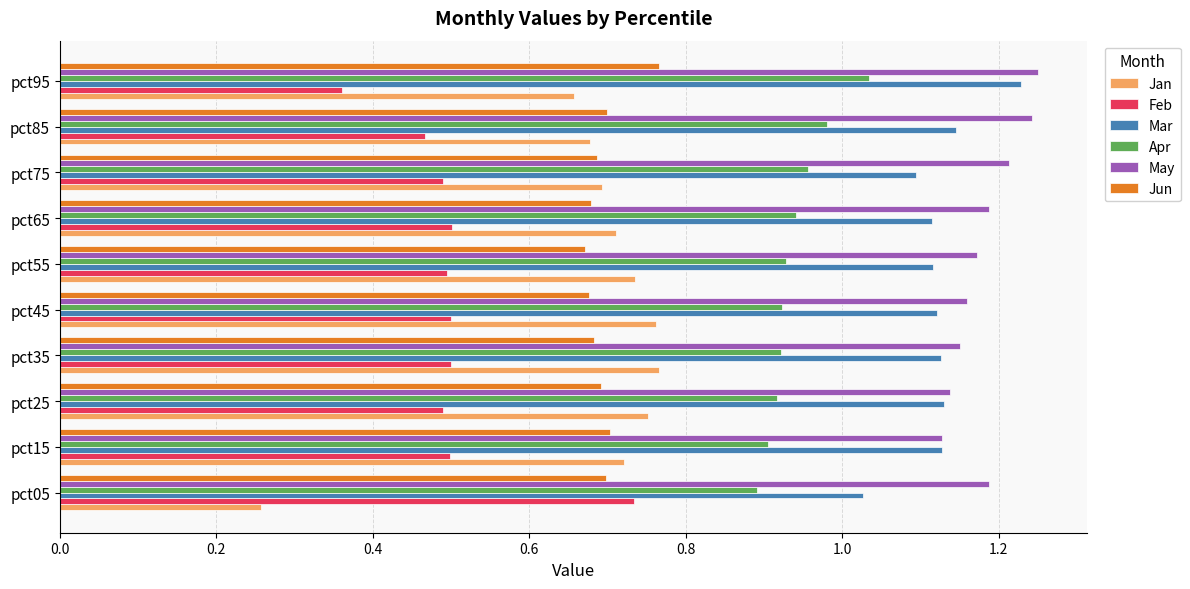

At which category is the sum across all series the highest?

pct95